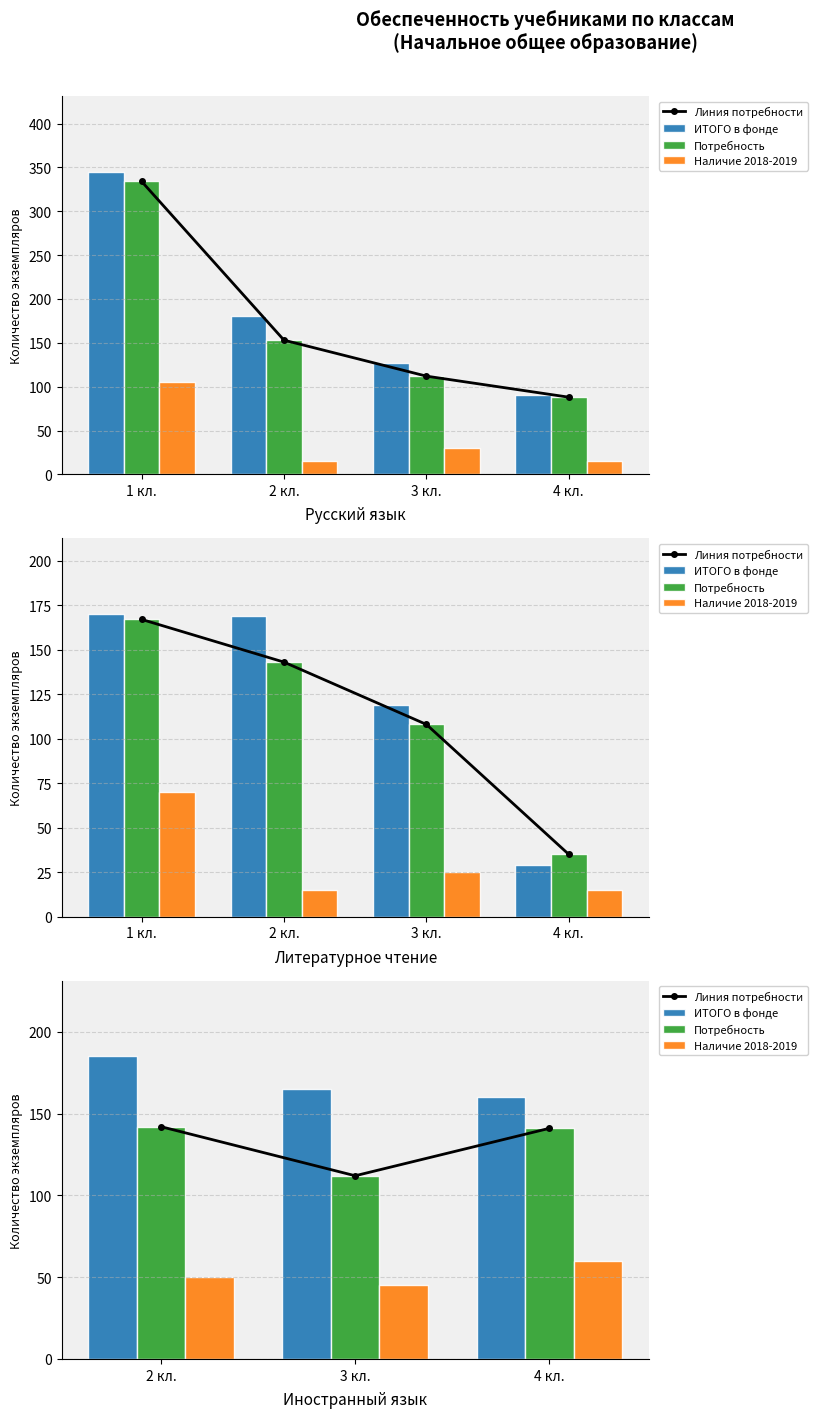

Reading right to left, what are all the values shown in this chart?

Линия потребности: 141	112	142
ИТОГО в фонде: 160	165	185
Потребность: 141	112	142
Наличие 2018-2019: 60	45	50